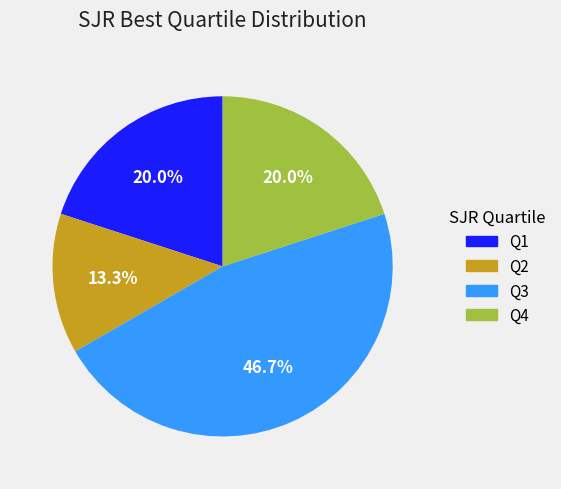

The Q4 slice represents 10% of the pie. True or false?

False